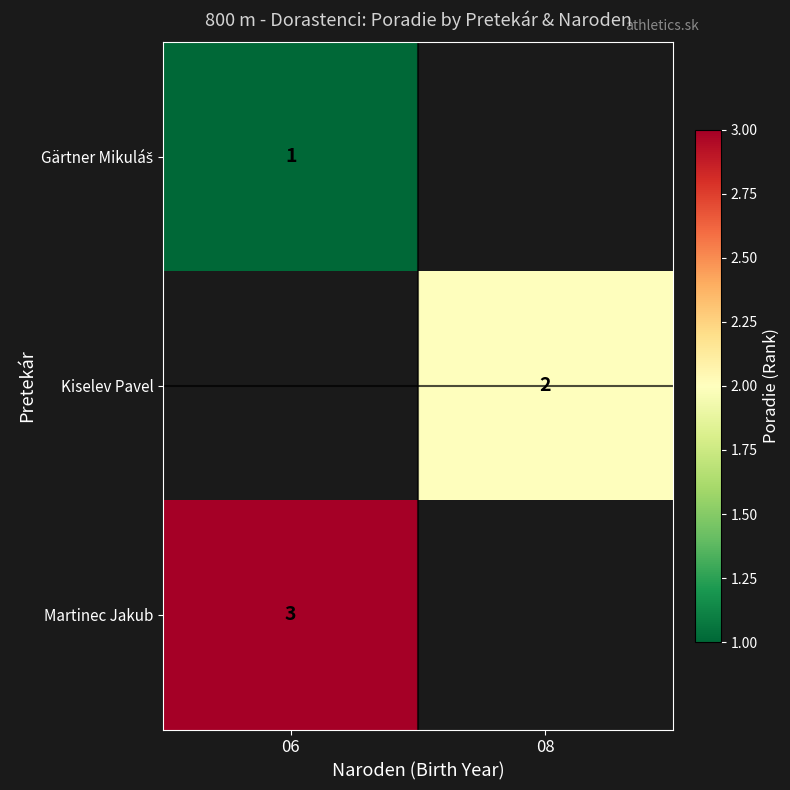

Count the number of data series in this chart.

3